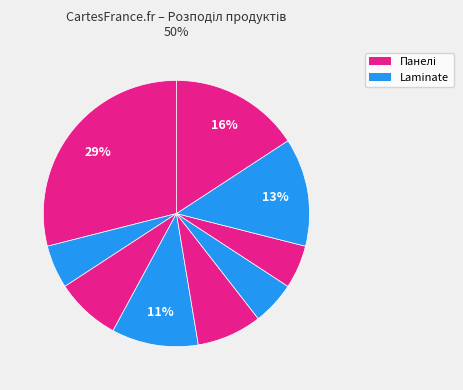

Count the number of slices in the pie.

9